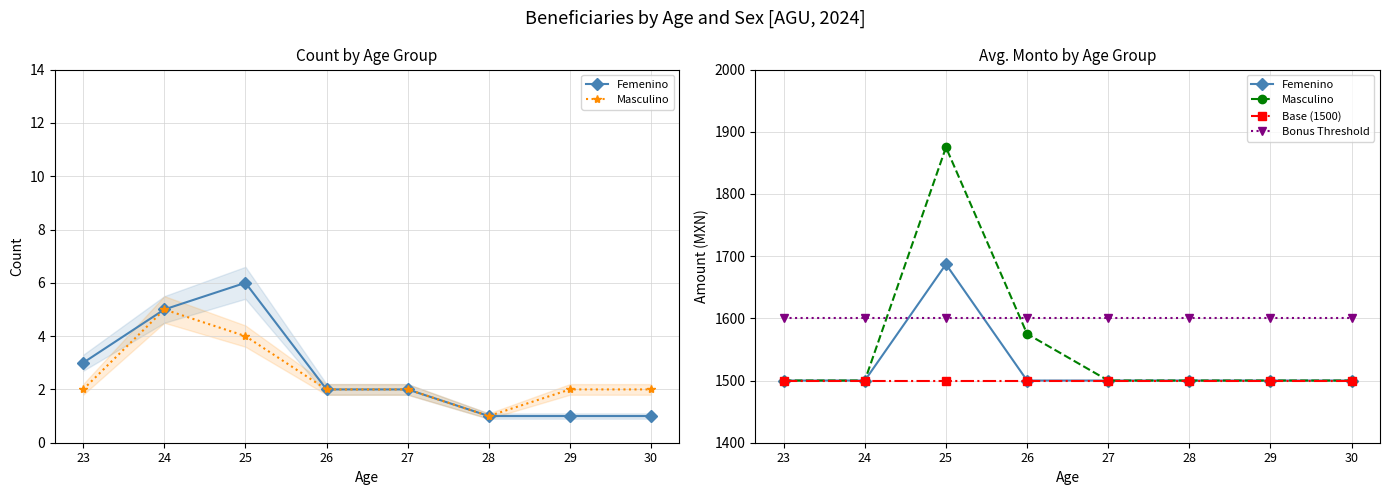

Rank the series at 23 from highest to lowest value.

Bonus Threshold, Femenino, Masculino, Base (1500)